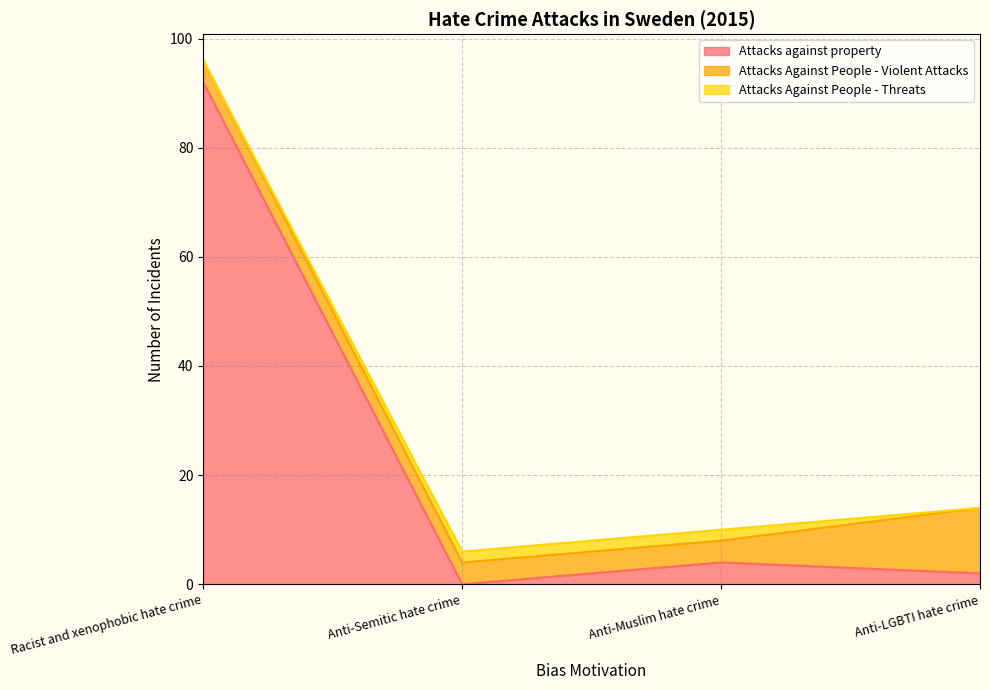

Which series has the widest spread of values?

Attacks against property